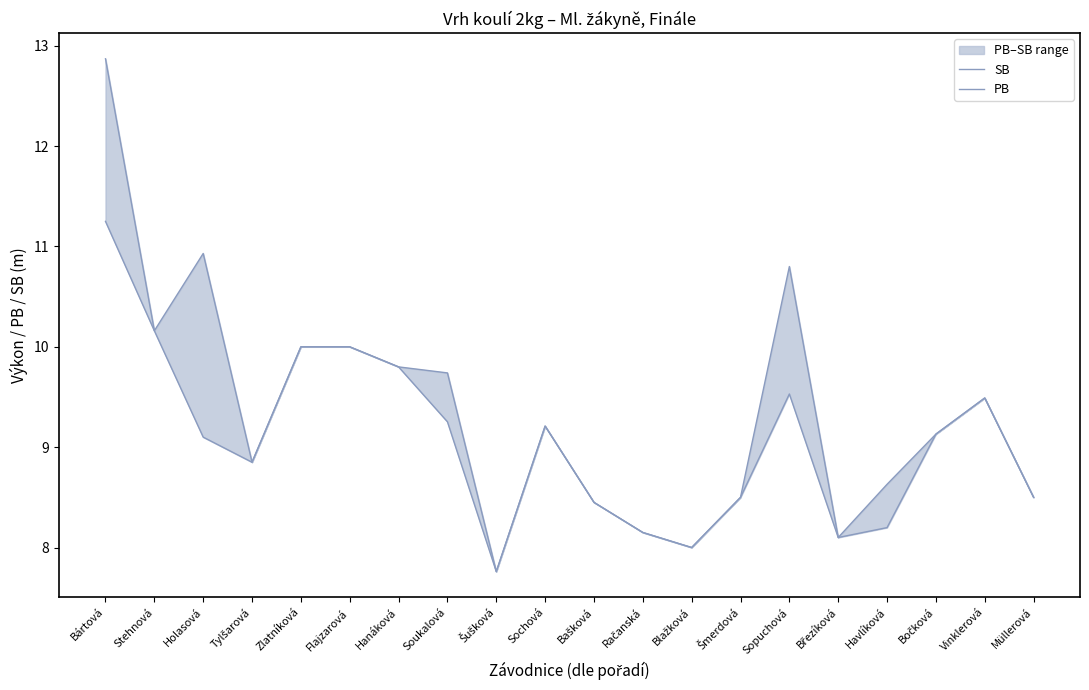

Rank the categories by SB value from highest to lowest.

Bártová, Holasová, Sopuchová, Stehnová, Zlatníková, Flajzarová, Hanáková, Soukalová, Vinklerová, Sochová, Bočková, Tylšarová, Havlíková, Šmerdová, Müllerová, Bašková, Račanská, Březíková, Blažková, Šušková